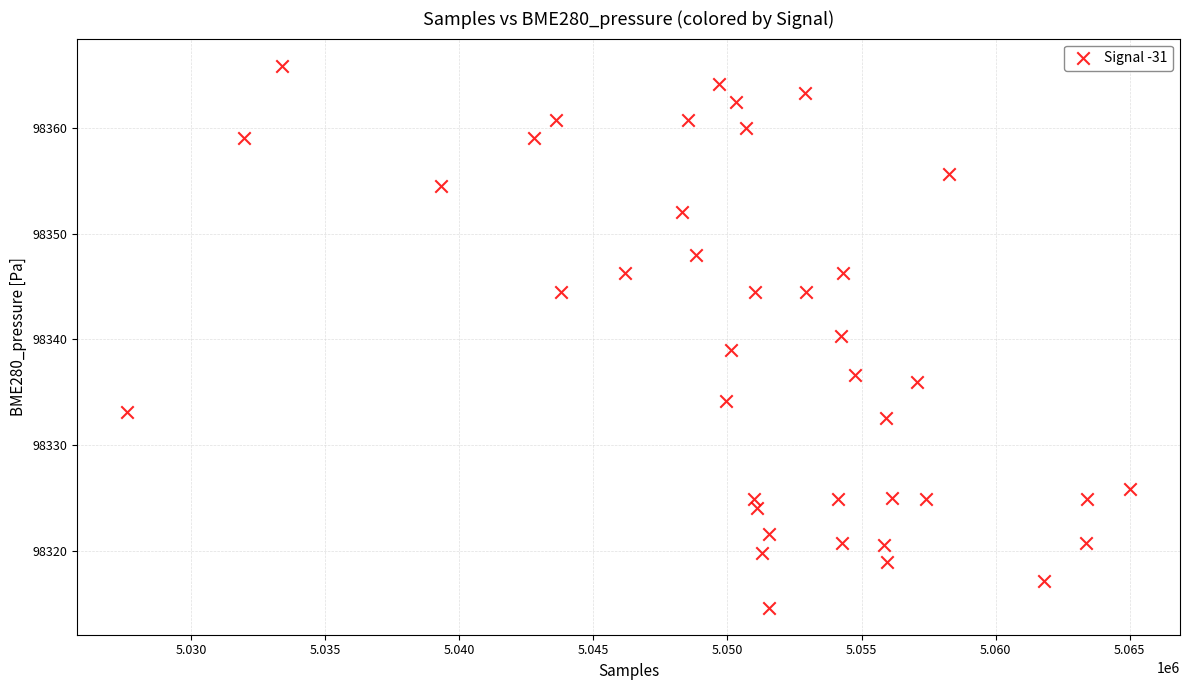

What is the range of X values (max minus min)?

37375.0